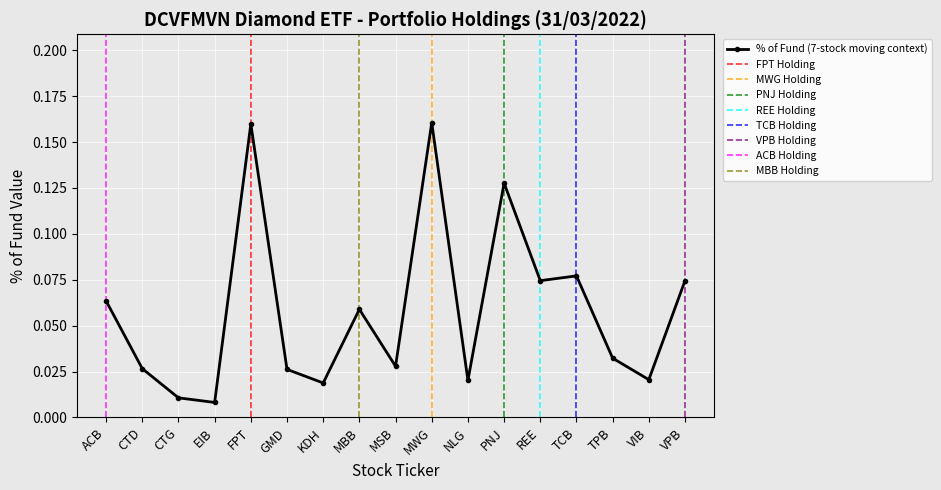

List the labels in order of value, smallest first.

EIB, CTG, KDH, NLG, VIB, GMD, CTD, MSB, TPB, MBB, ACB, REE, VPB, TCB, PNJ, FPT, MWG